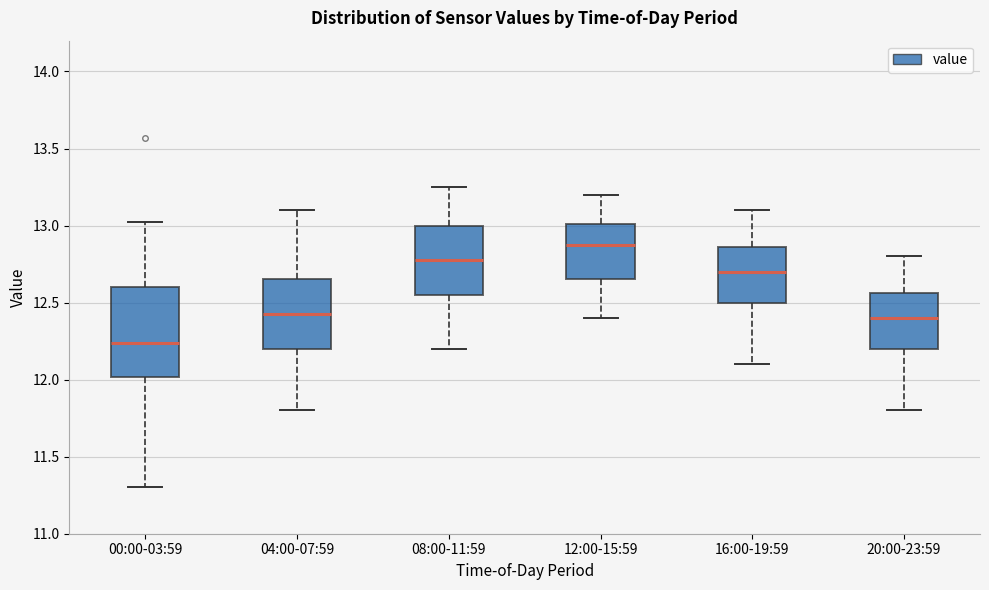

Where does the upper whisker of the box for 00:00-03:59 end on the y-axis? The values are not printed on the chart, so give them approximately, as read against the axis.

13.00